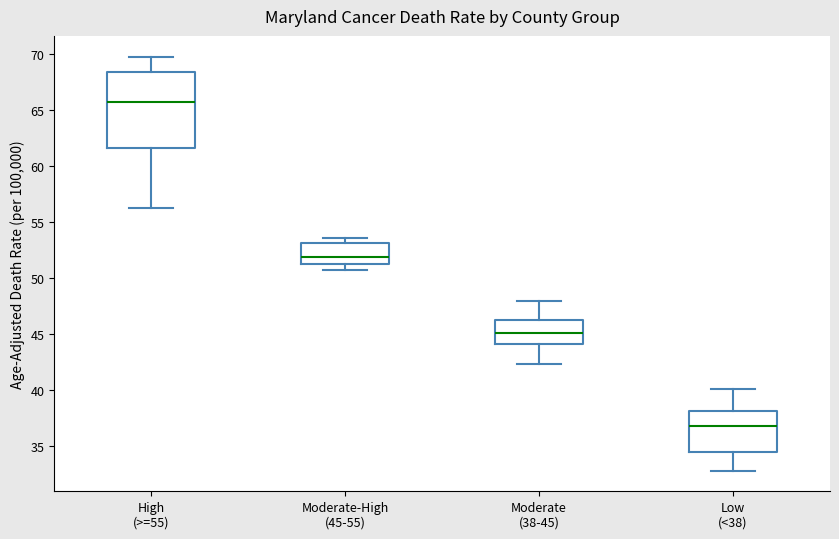

Which box has the highest median line?

High (>=55)